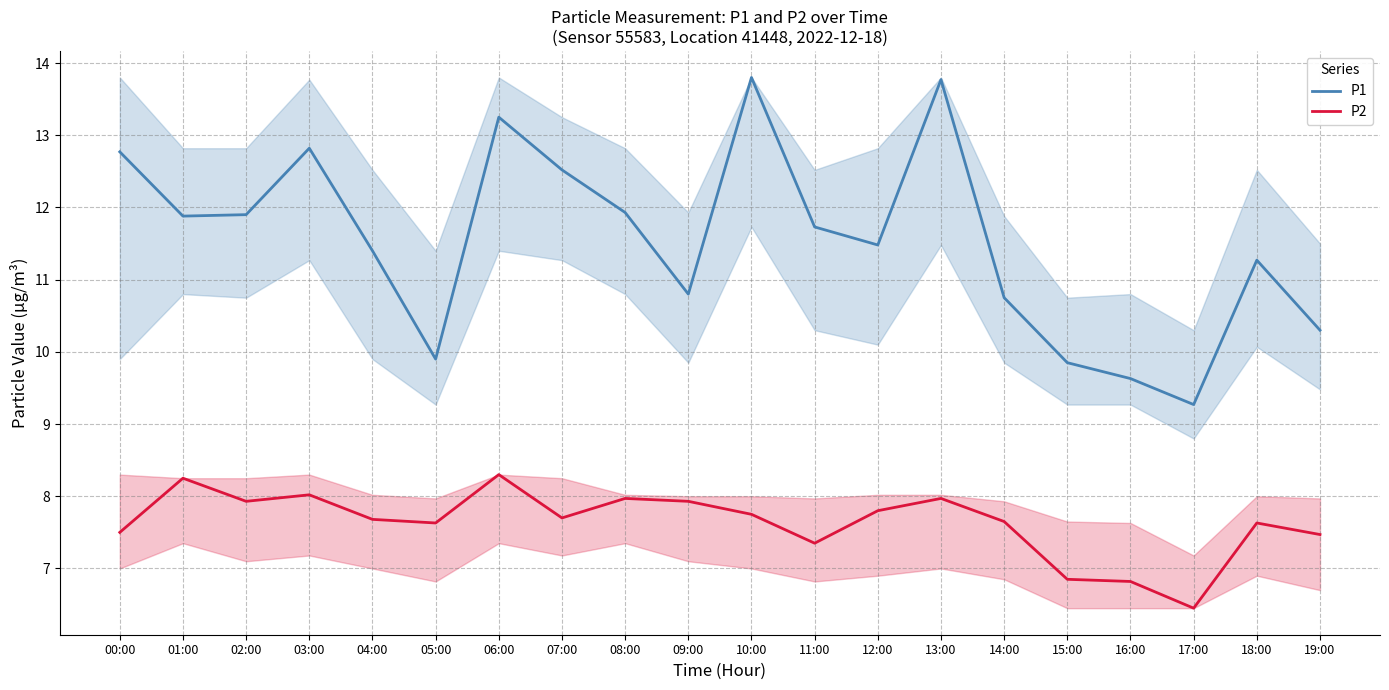

What is the difference between the second highest and second lowest values in the P2 series?

1.4